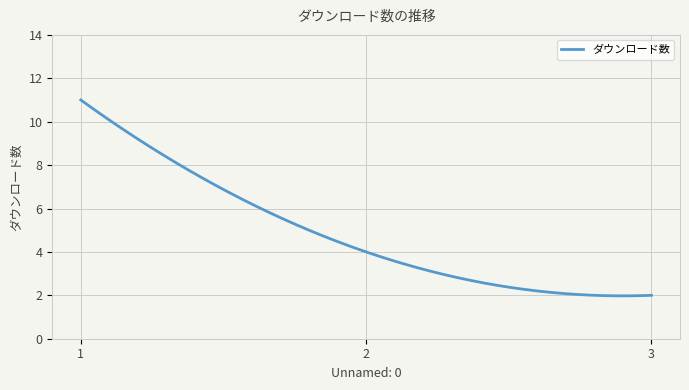

What is the difference between the maximum and minimum values?

9.0